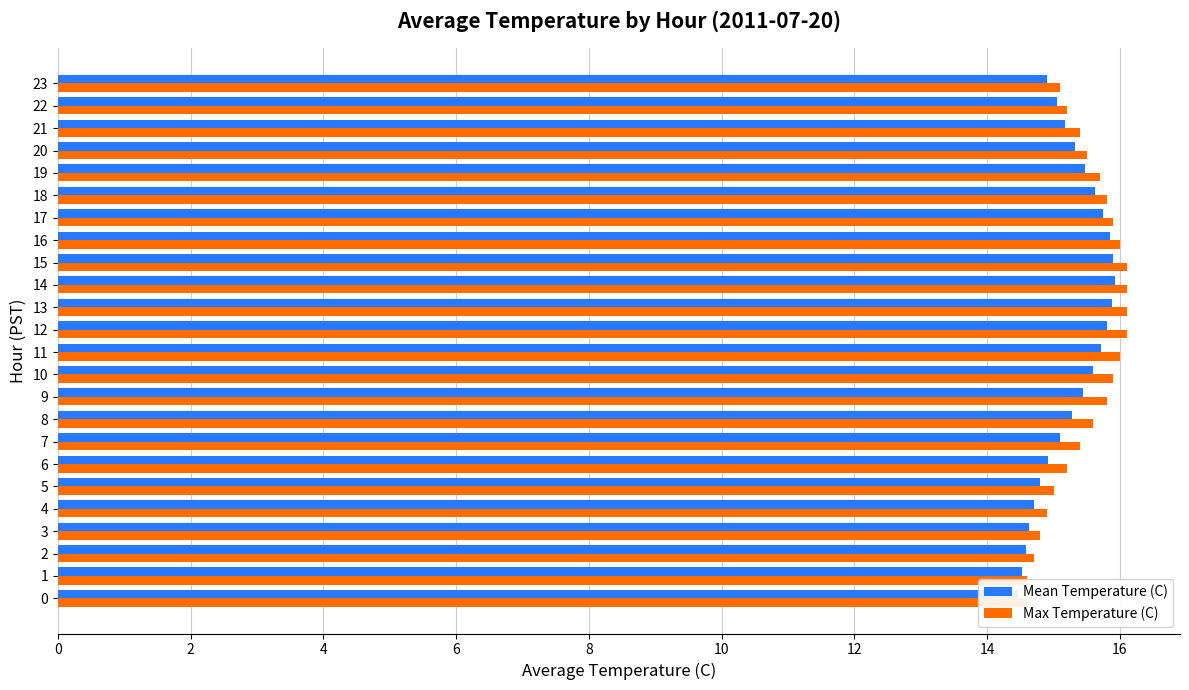

How many data points does each series have?

24